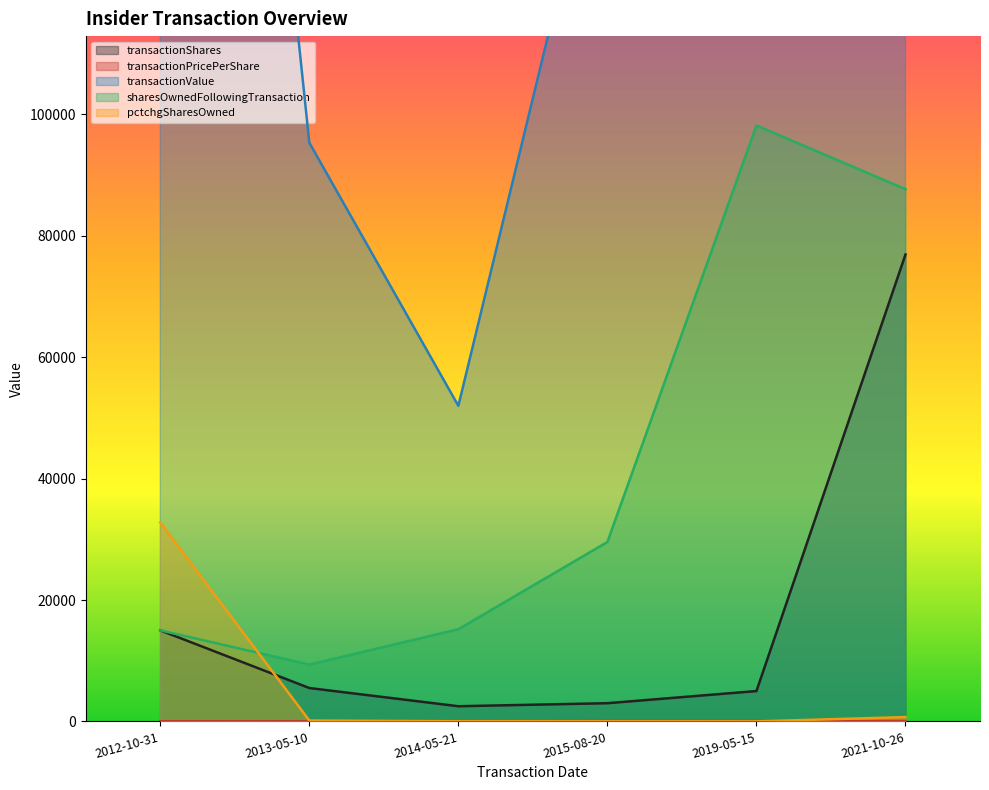

Does the chart display data point markers on the line(s)?

No